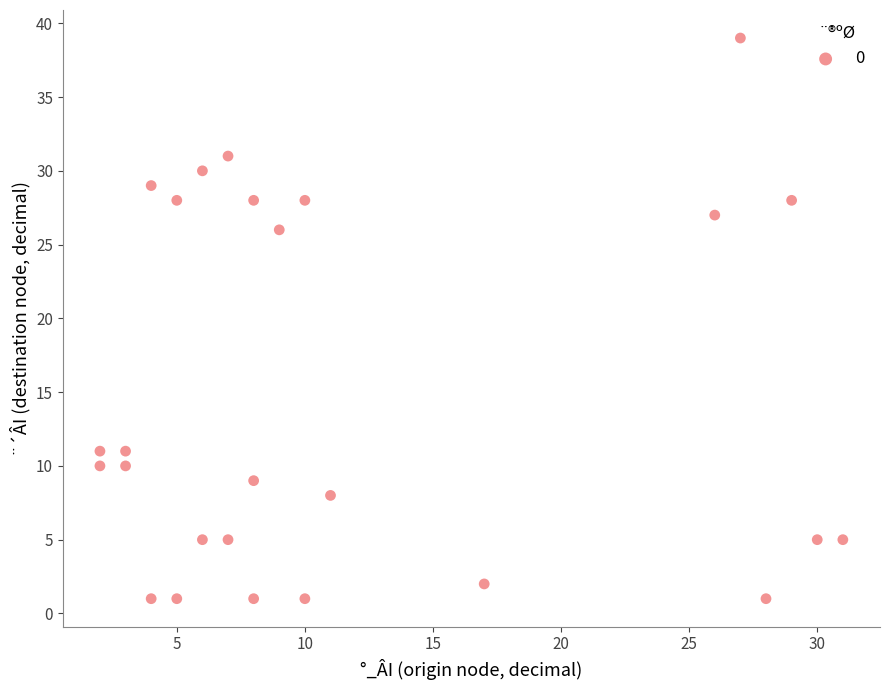

What is the range of X values (max minus min)?

29